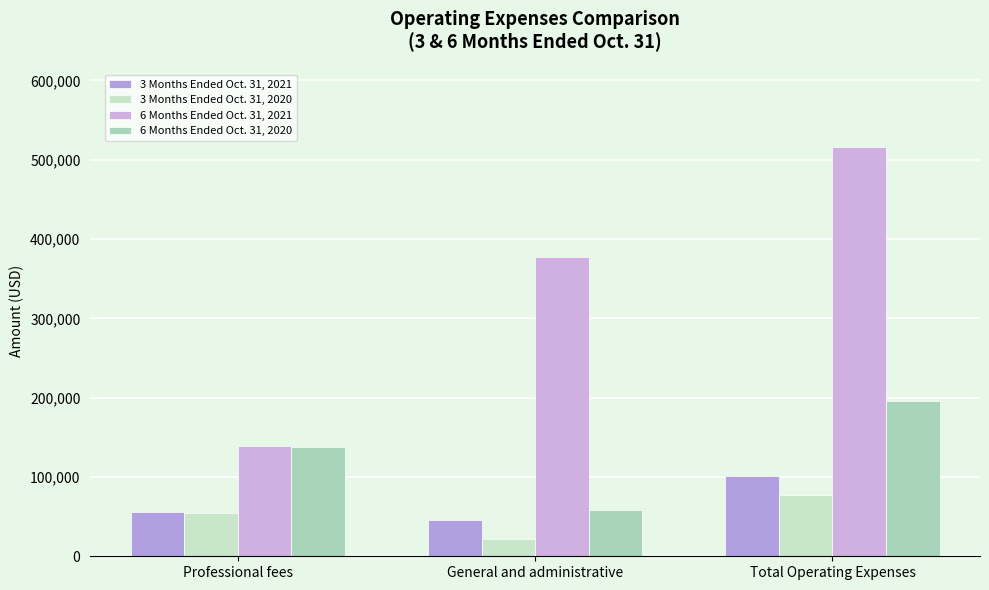

Which label corresponds to the smallest value in the chart?

General and administrative